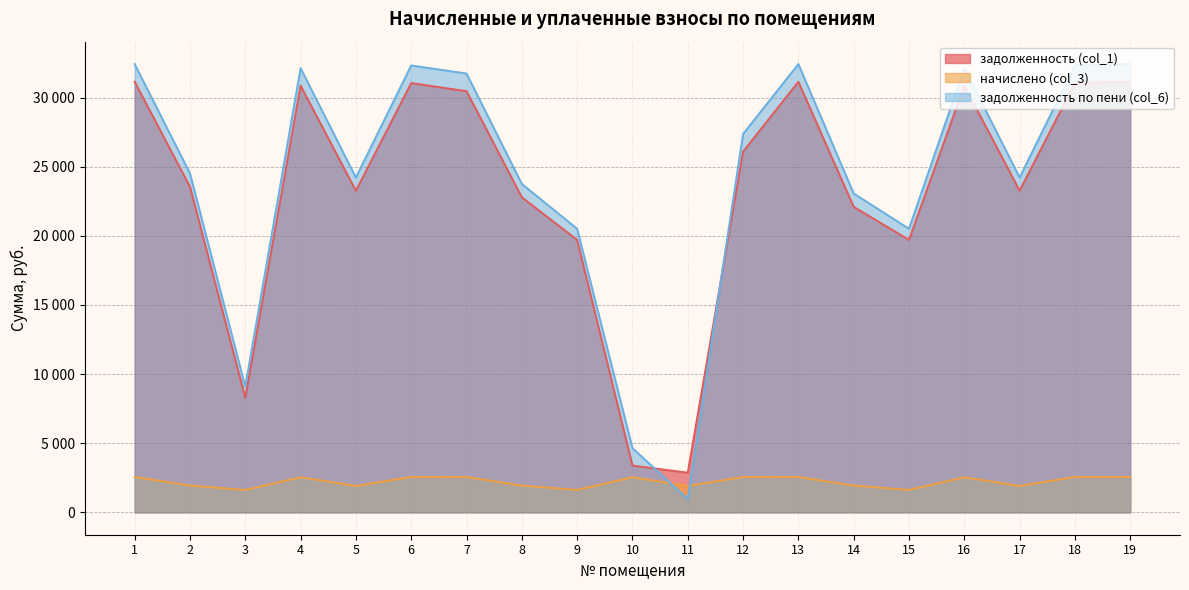

Which series has the largest range (max minus min)?

задолженность по пени (col_6)